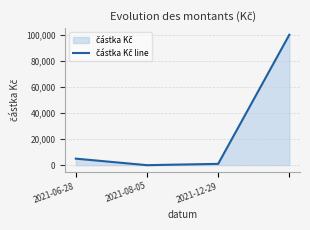

What is the label of the 3rd point from the left?

2021-12-29